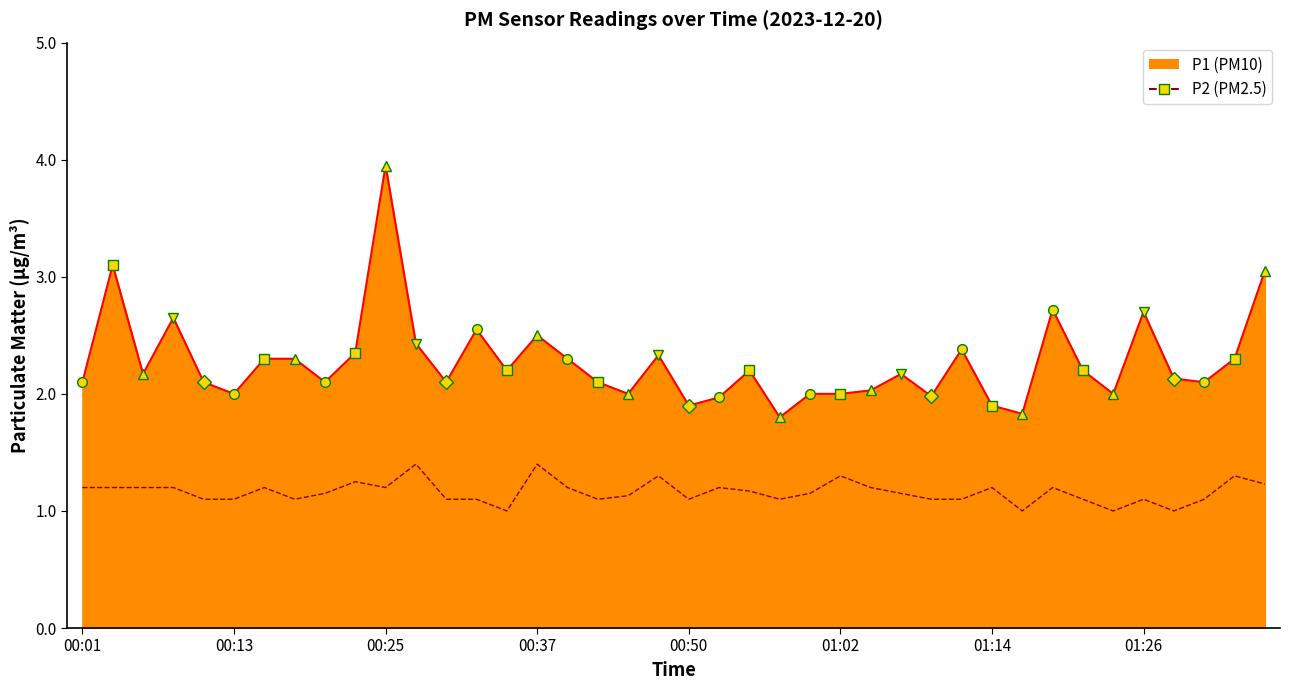

Reading left to right, list all the values displayed in this chart.

P1: 00:01=2.1	00:03=3.1	00:06=2.2	00:08=2.6	00:10=2.1	00:13=2.0	00:15=2.3	00:18=2.3	00:20=2.1	00:23=2.4	00:25=4.0	00:28=2.4	00:30=2.1	00:32=2.5	00:35=2.2	00:37=2.5	00:40=2.3	00:42=2.1	00:45=2.0	00:47=2.3	00:50=1.9	00:52=2.0	00:55=2.2	00:57=1.8	00:59=2.0	01:02=2.0	01:04=2.0	01:07=2.2	01:09=2.0	01:12=2.4	01:14=1.9	01:17=1.8	01:19=2.7	01:21=2.2	01:24=2.0	01:26=2.7	01:29=2.1	01:31=2.1	01:34=2.3	01:36=3.0
P2: 00:01=1.2	00:03=1.2	00:06=1.2	00:08=1.2	00:10=1.1	00:13=1.1	00:15=1.2	00:18=1.1	00:20=1.1	00:23=1.2	00:25=1.2	00:28=1.4	00:30=1.1	00:32=1.1	00:35=1.0	00:37=1.4	00:40=1.2	00:42=1.1	00:45=1.1	00:47=1.3	00:50=1.1	00:52=1.2	00:55=1.2	00:57=1.1	00:59=1.1	01:02=1.3	01:04=1.2	01:07=1.1	01:09=1.1	01:12=1.1	01:14=1.2	01:17=1.0	01:19=1.2	01:21=1.1	01:24=1.0	01:26=1.1	01:29=1.0	01:31=1.1	01:34=1.3	01:36=1.2